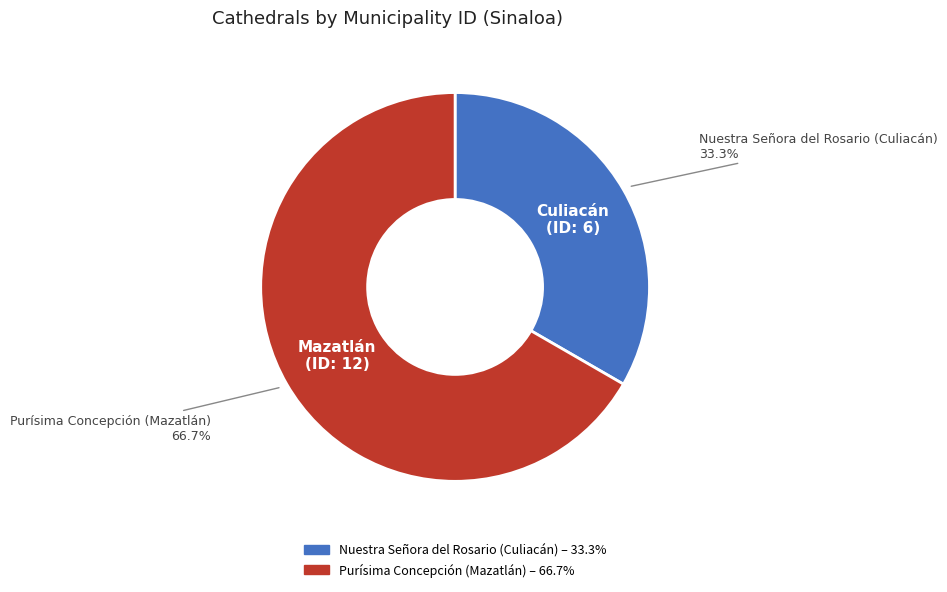

True or false: Nuestra Señora del Rosario (Culiacán) accounts for 23% of the total.

False